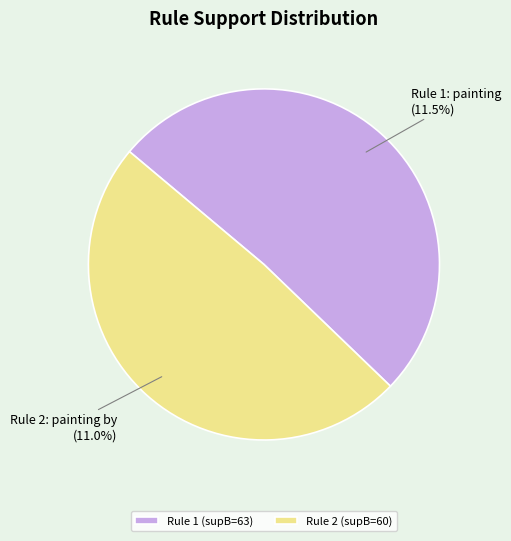

Which slice is the smallest?

dbo:Artwork => painting by in l_e(c,p,so)